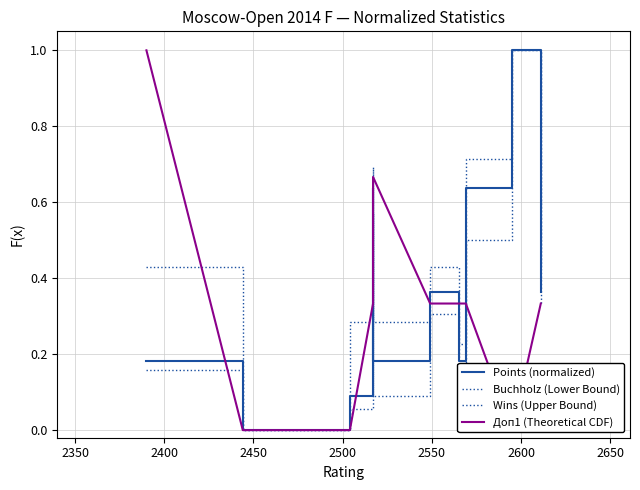

True or false: Доп1 (Theoretical CDF) has a value of 0.2 at 2650.

False